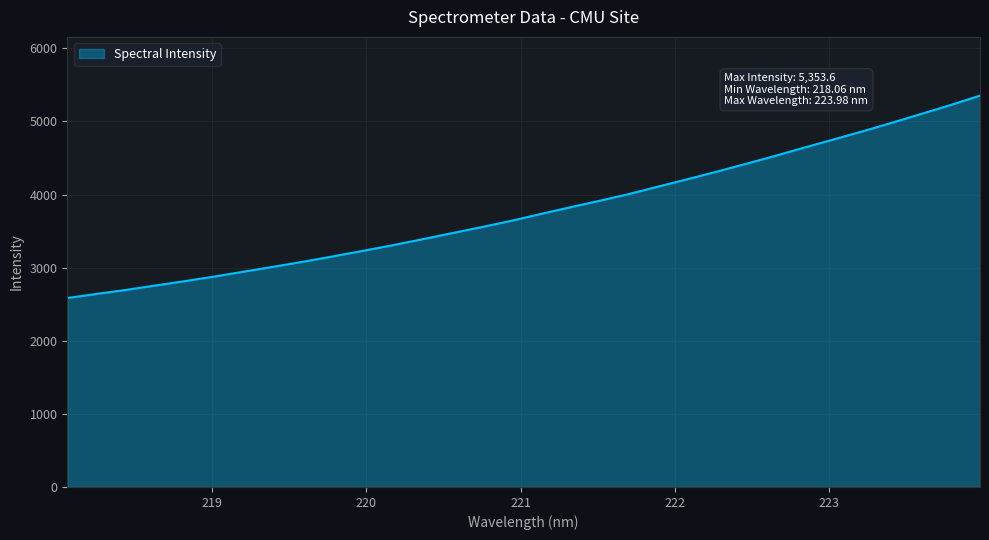

What is the difference between the maximum and minimum values?

2769.0